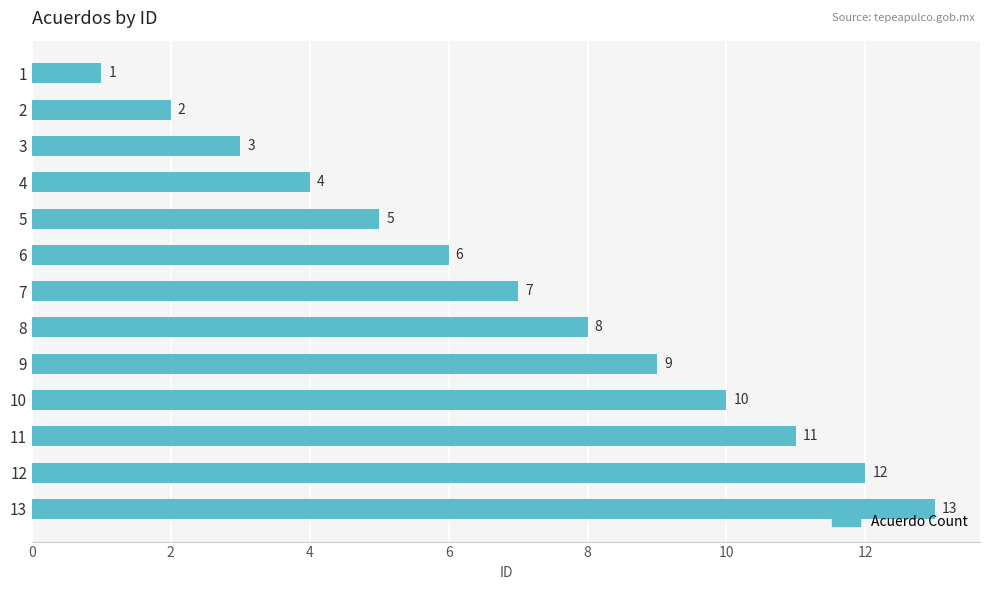

Rank the categories by value from lowest to highest.

1, 2, 3, 4, 5, 6, 7, 8, 9, 10, 11, 12, 13